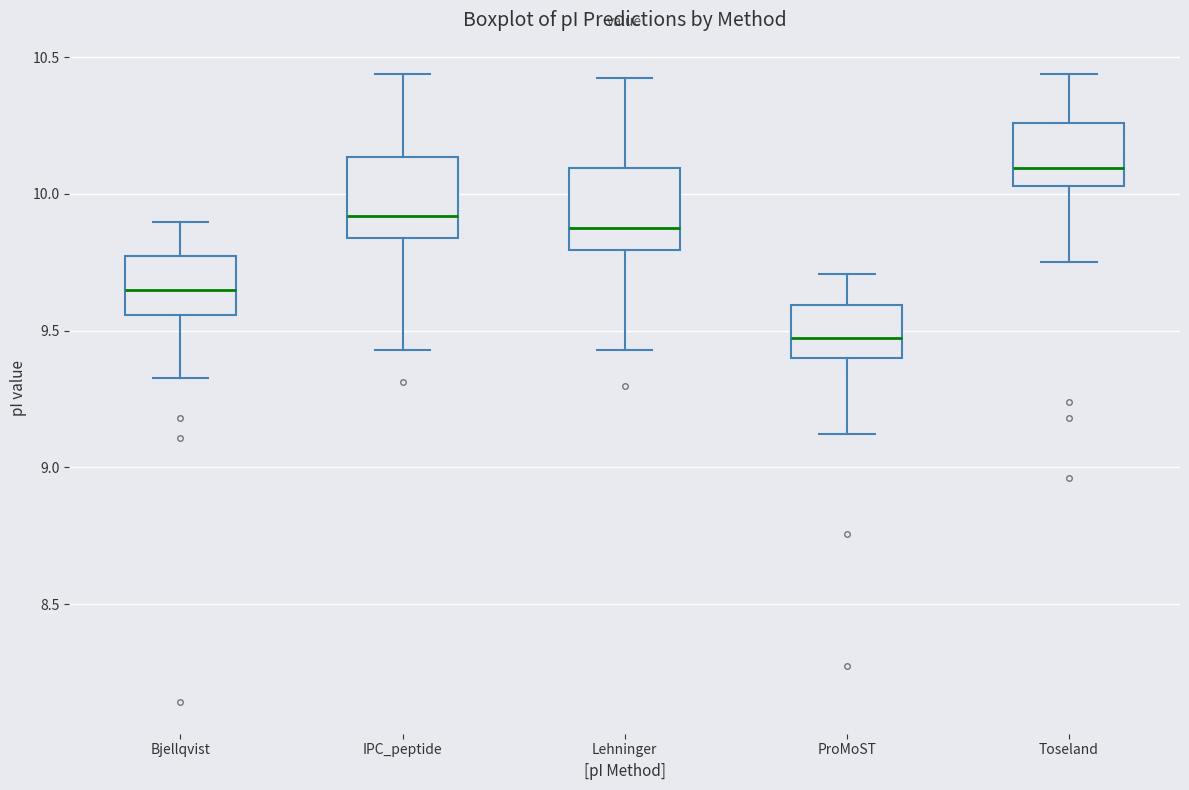

Reading left to right, read every box against the y-axis: the position of its median line, the range the box covers, and the ends of its whiskers. The values are not printed on the chart, so give them approximately, as read against the axis.

Bjellqvist: median 9.65, box 9.55 to 9.75, whiskers 9.35 to 9.90
IPC_peptide: median 9.90, box 9.85 to 10.15, whiskers 9.45 to 10.45
Lehninger: median 9.85, box 9.80 to 10.10, whiskers 9.45 to 10.40
ProMoST: median 9.45, box 9.40 to 9.60, whiskers 9.10 to 9.70
Toseland: median 10.10, box 10.05 to 10.25, whiskers 9.75 to 10.45